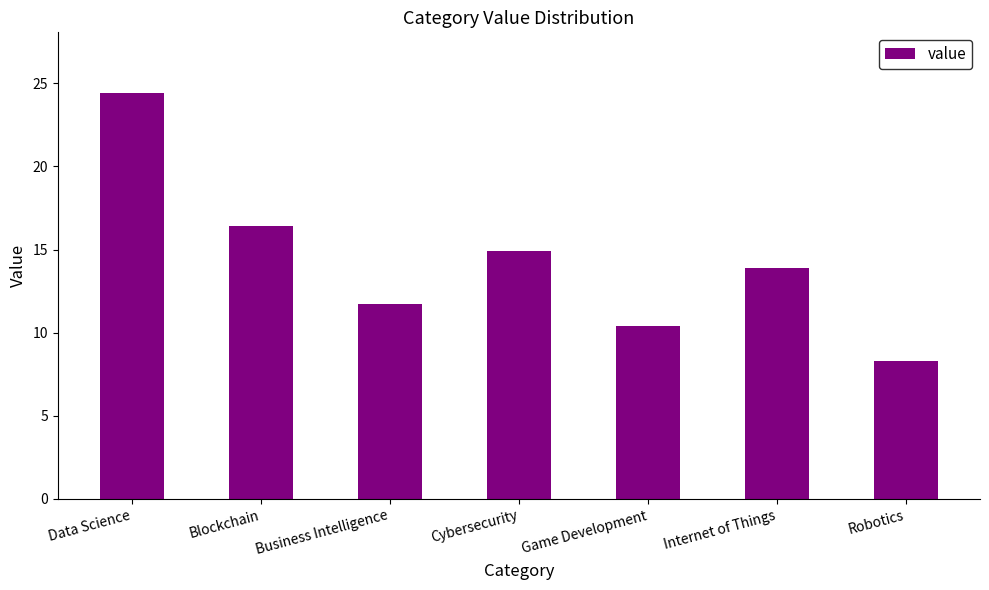

What is the change in value from Cybersecurity to Internet of Things?

-1.0